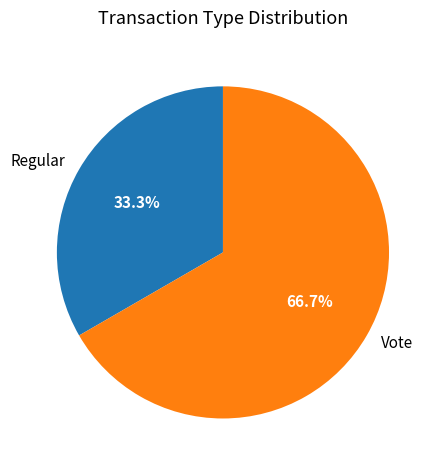

True or false: Vote accounts for 67% of the total.

True